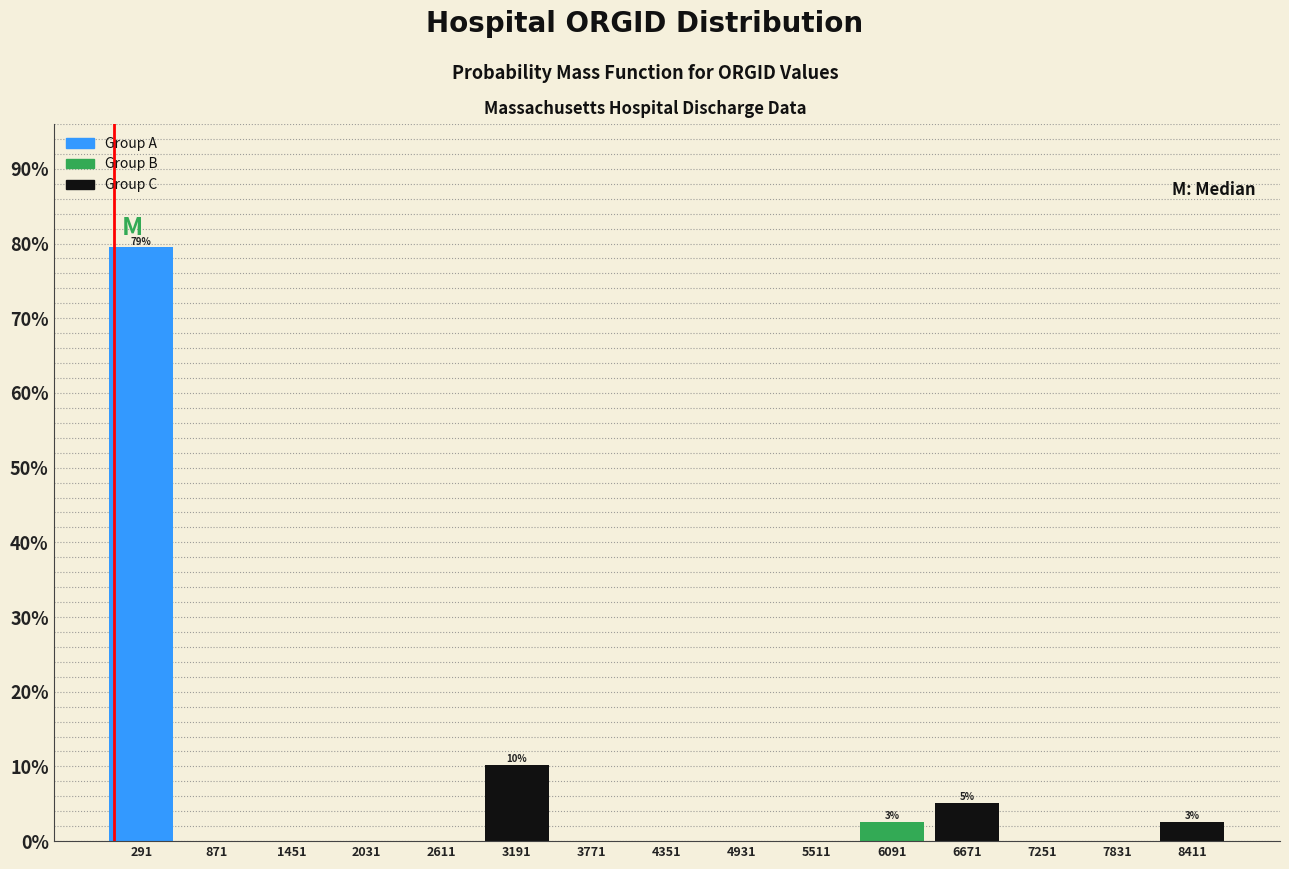

Which range on the x-axis has the tallest bar?

0 to 600